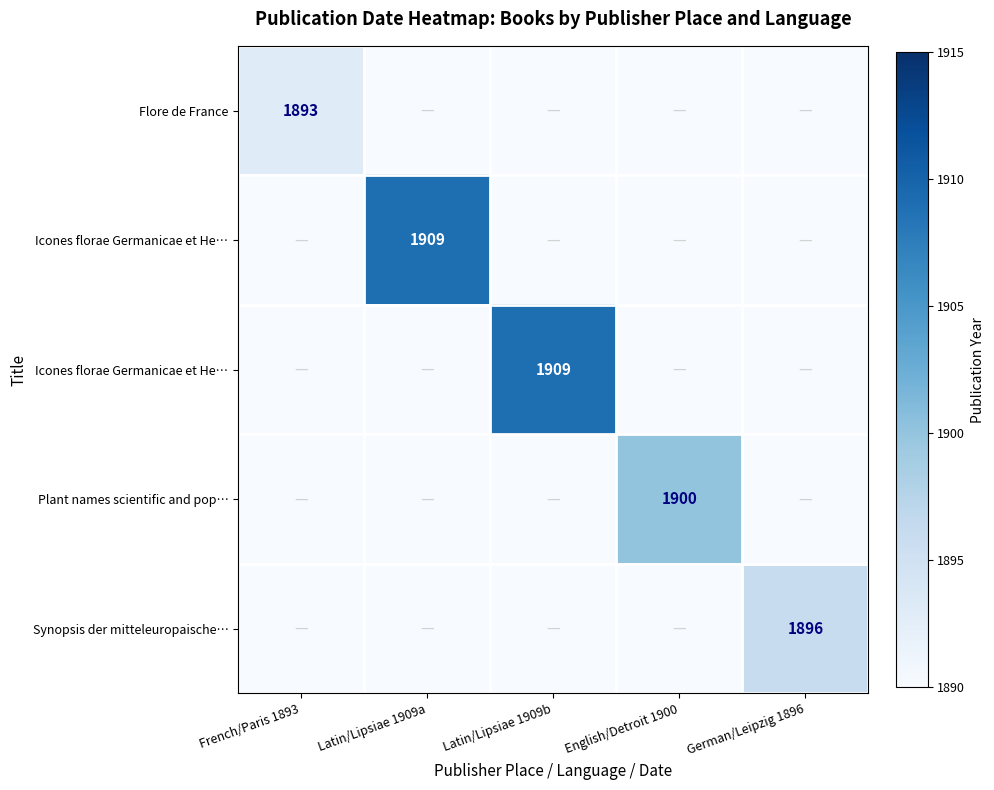

Count the number of data series in this chart.

5